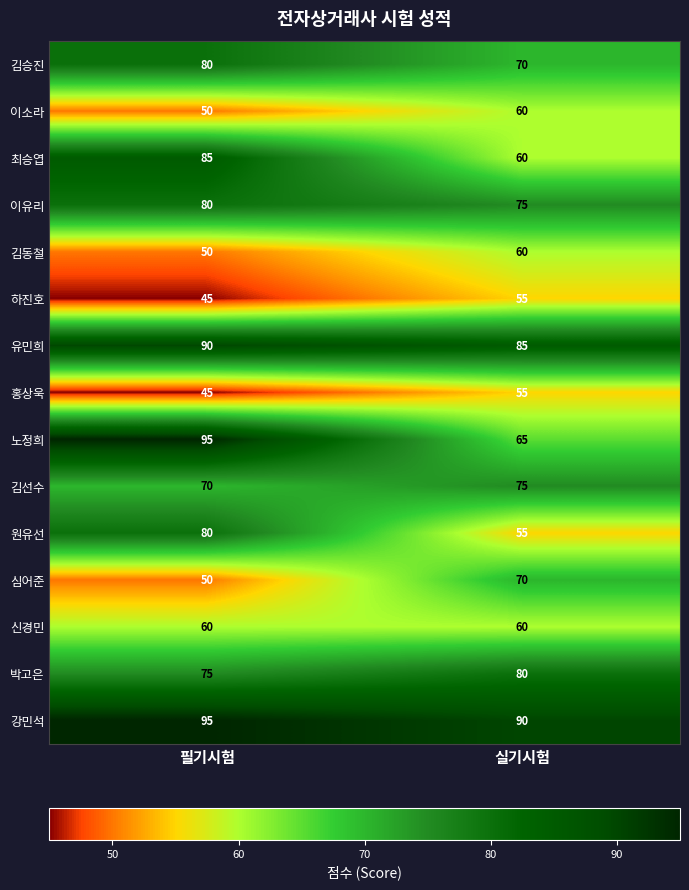

The 김승진 series shows 70 at 실기시험. True or false?

True